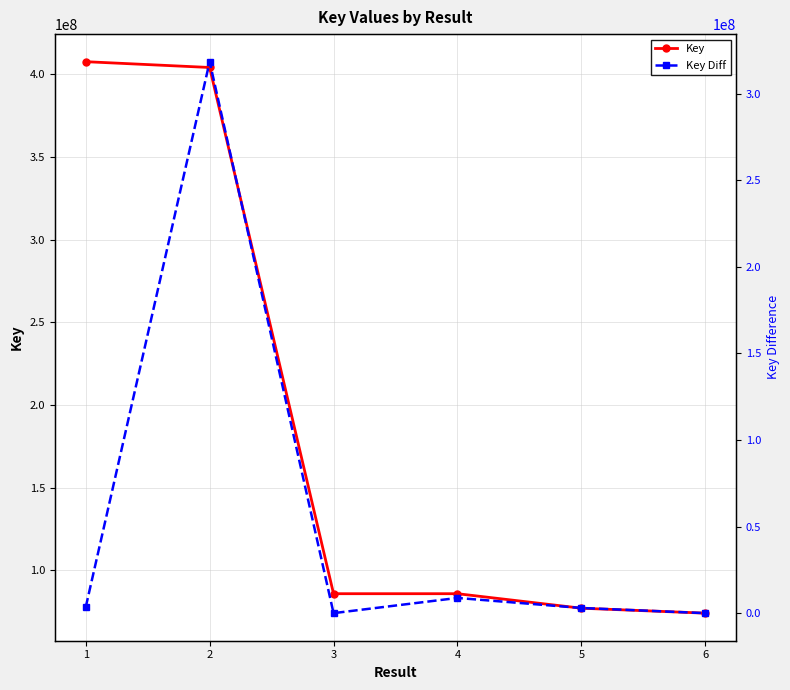

Does the chart display data point markers on the line(s)?

Yes